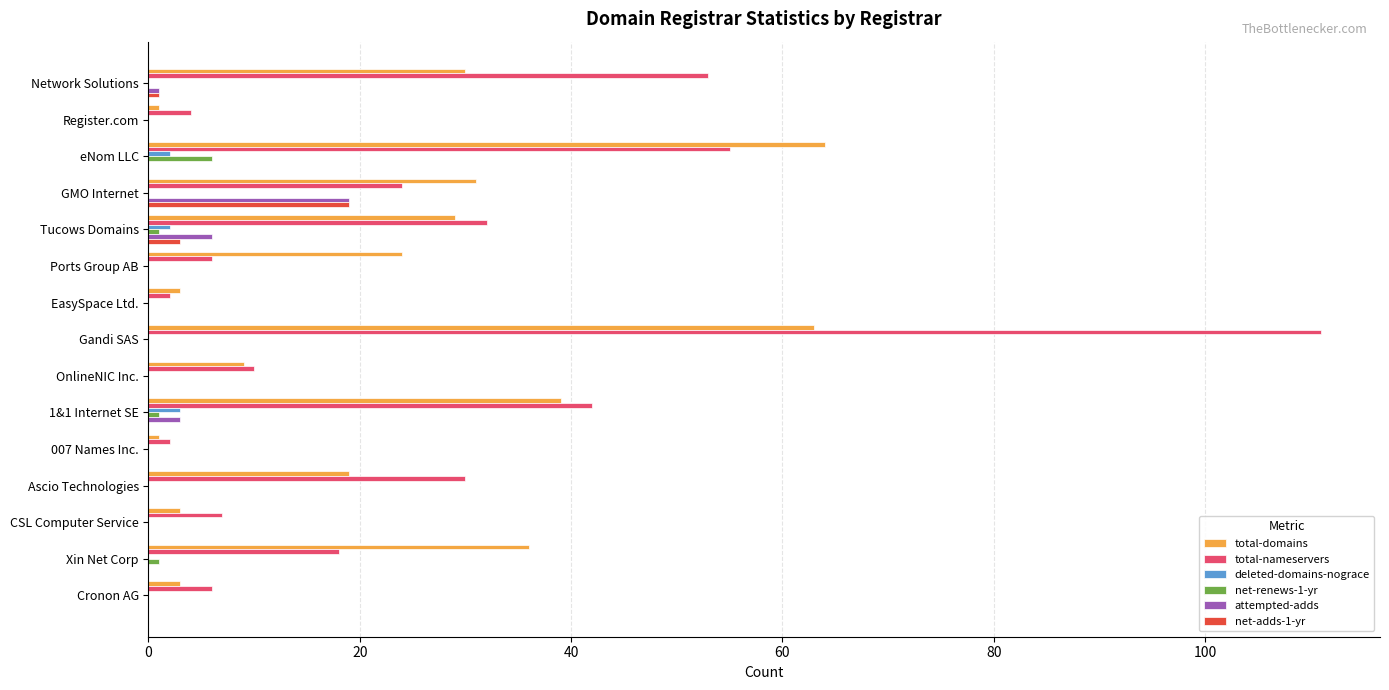

At which category is the sum across all series the highest?

Gandi SAS